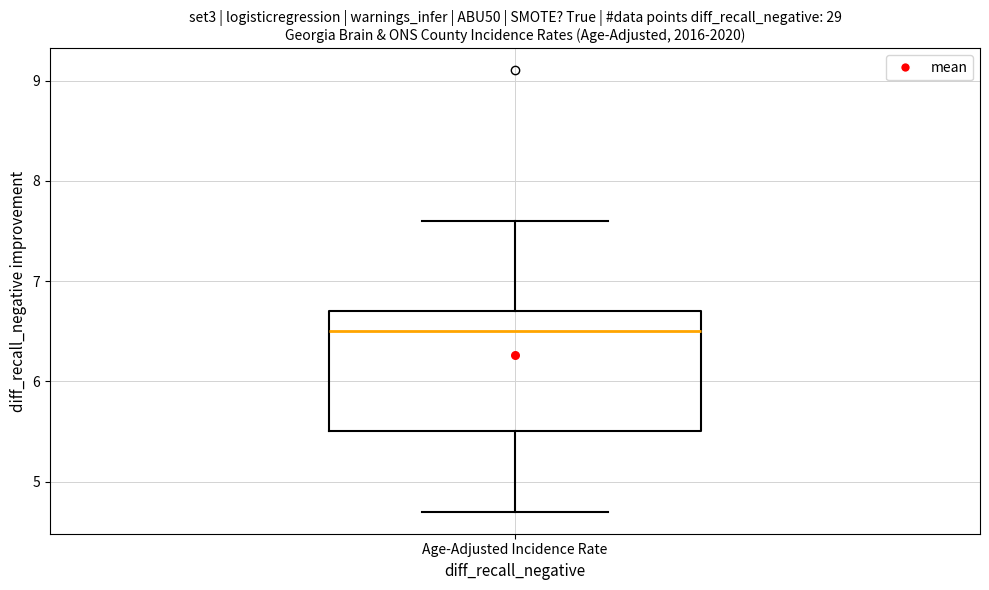

Where is the upper edge of the box for Age-Adjusted Incidence Rate on the y-axis? The values are not printed on the chart, so give them approximately, as read against the axis.

6.7